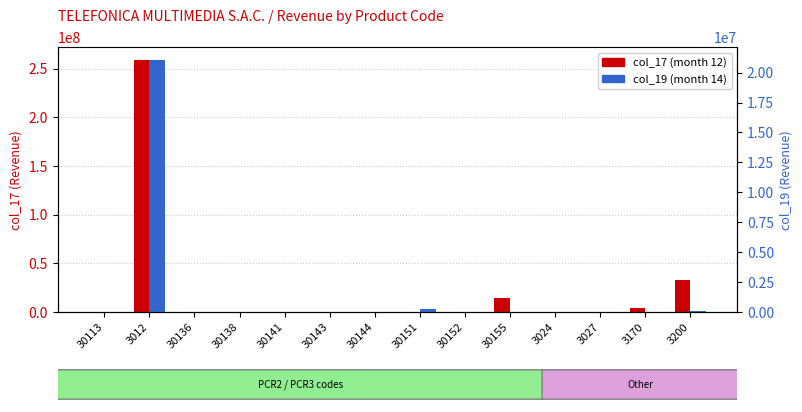

Which category has the highest value in the col_17 series?

3012